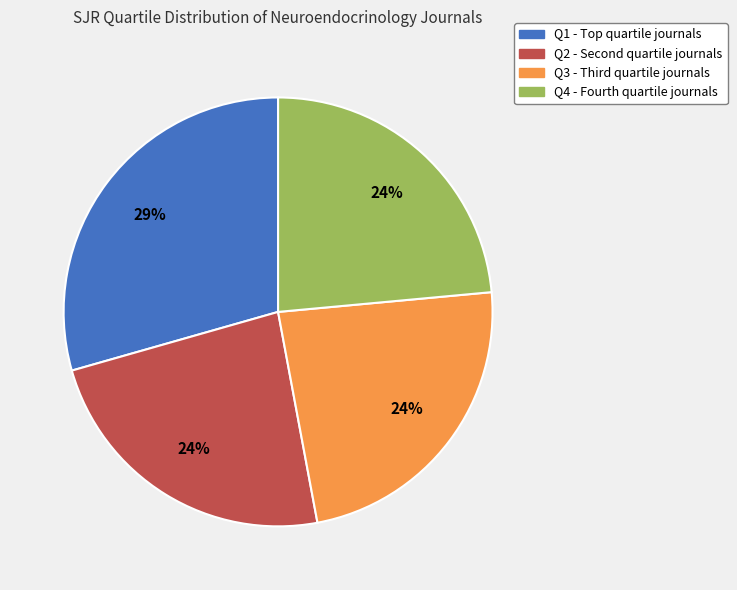

Which has a higher value, Q4 or Q1?

Q1